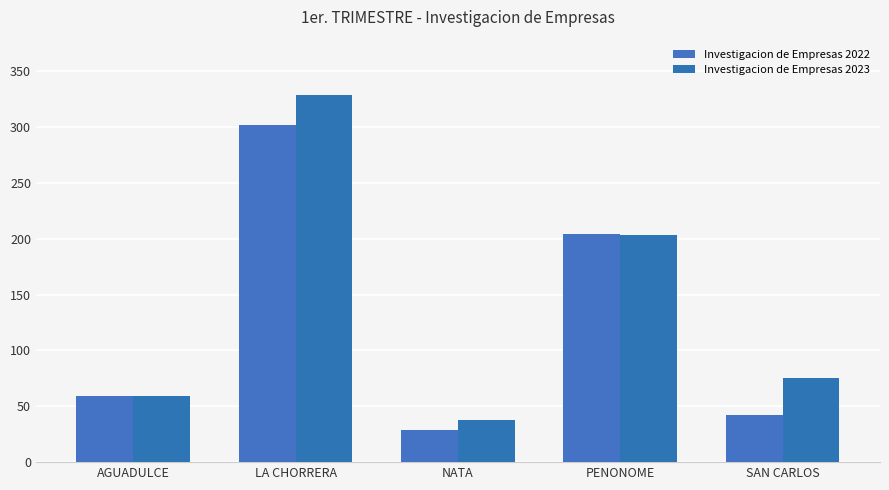

What is the spread (max minus min) of values at PENONOME?

1